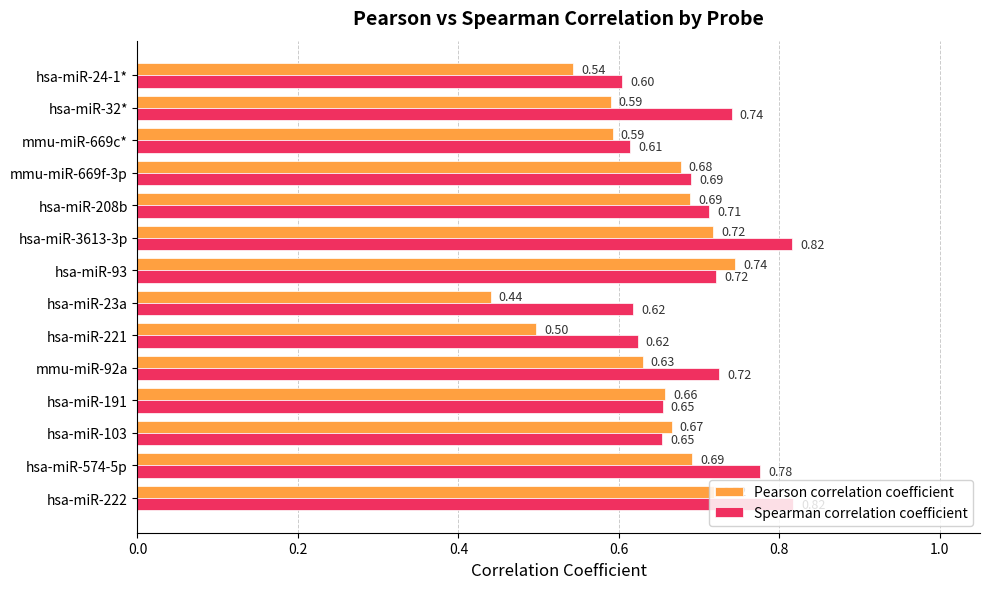

Rank the series by their average value, from lowest to highest.

Pearson correlation coefficient, Spearman correlation coefficient